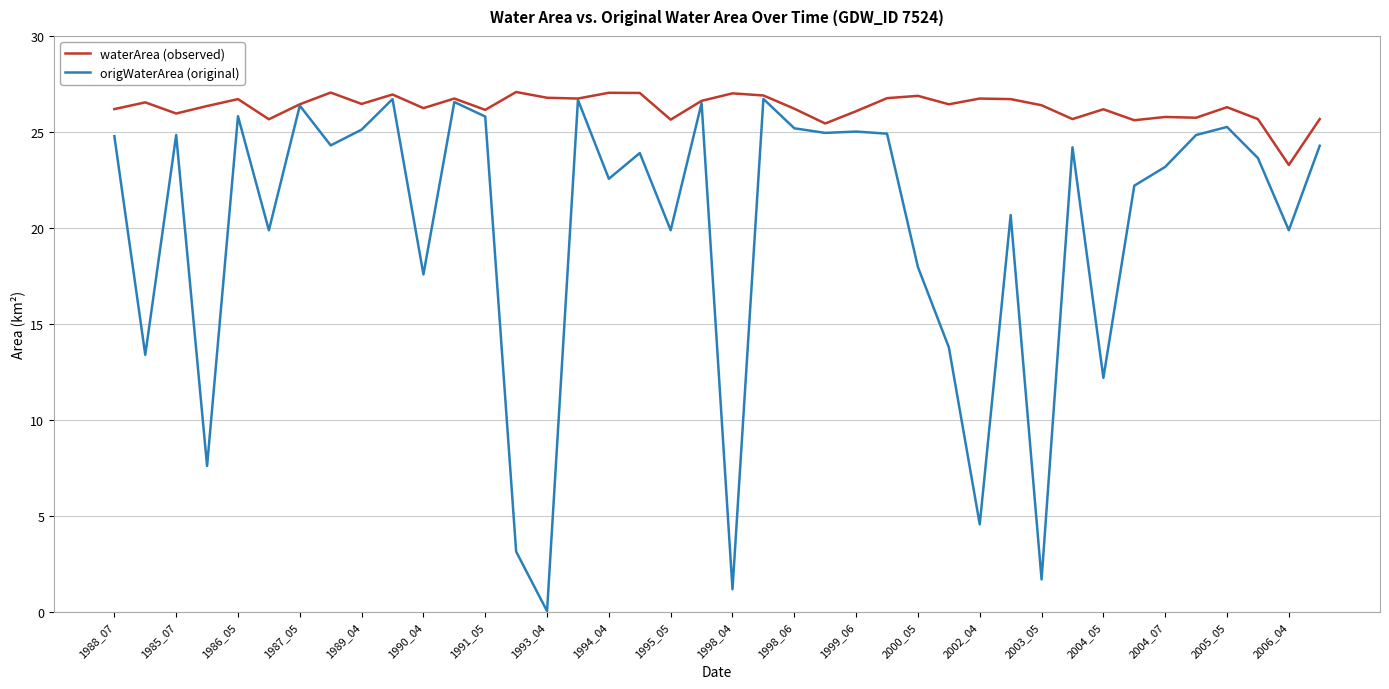

What is the maximum value shown in the chart?

27.1